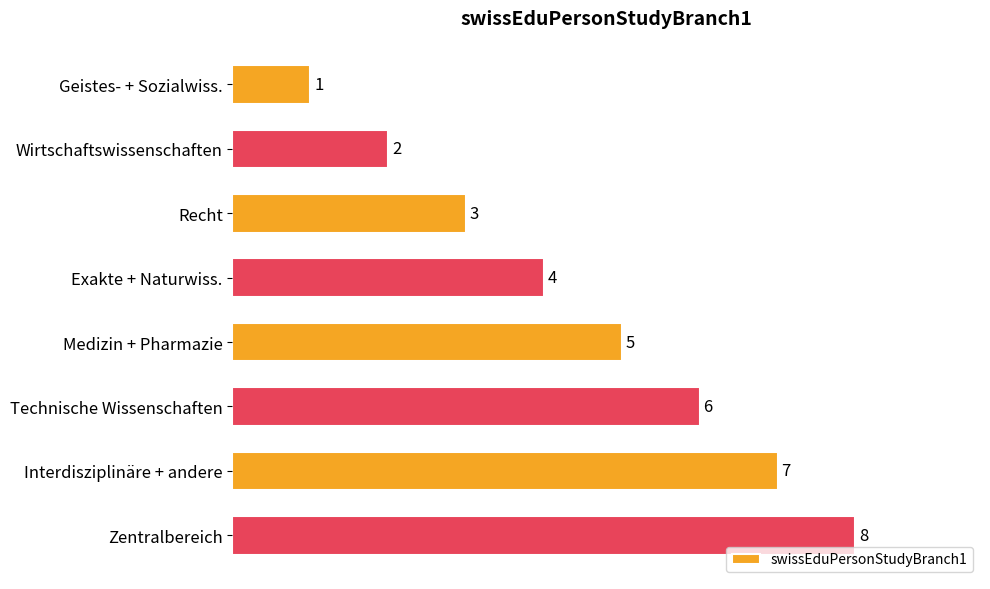

What is the maximum value shown in the chart?

8